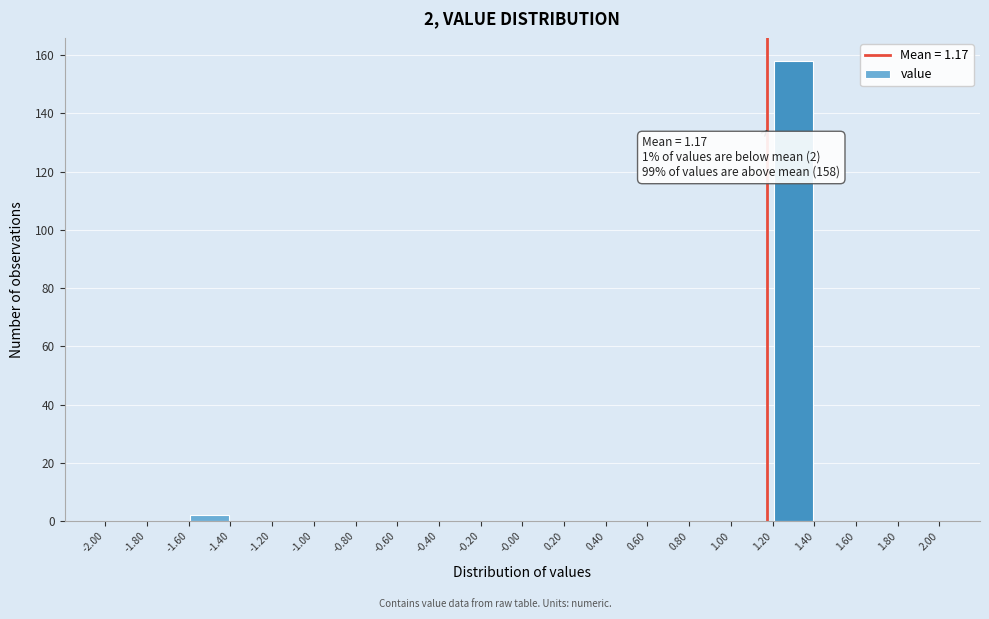

Over which range of the x-axis is the bar tallest?

1.20 to 1.40